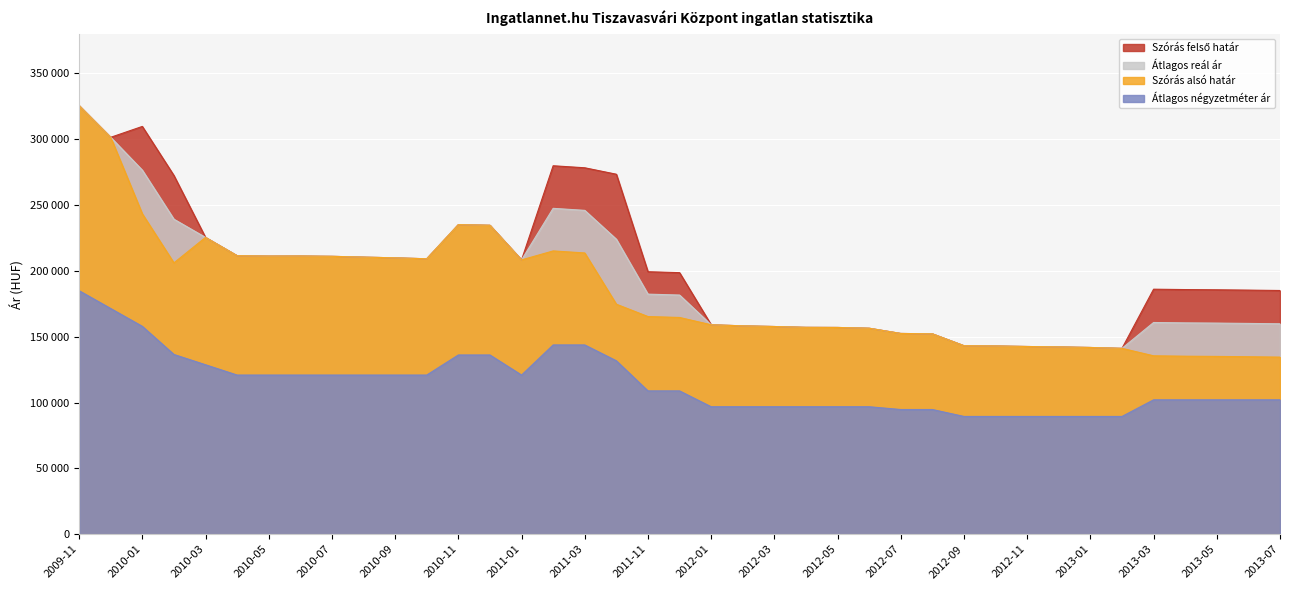

True or false: Szórás alsó határ and Átlagos reál ár cross at least once.

False